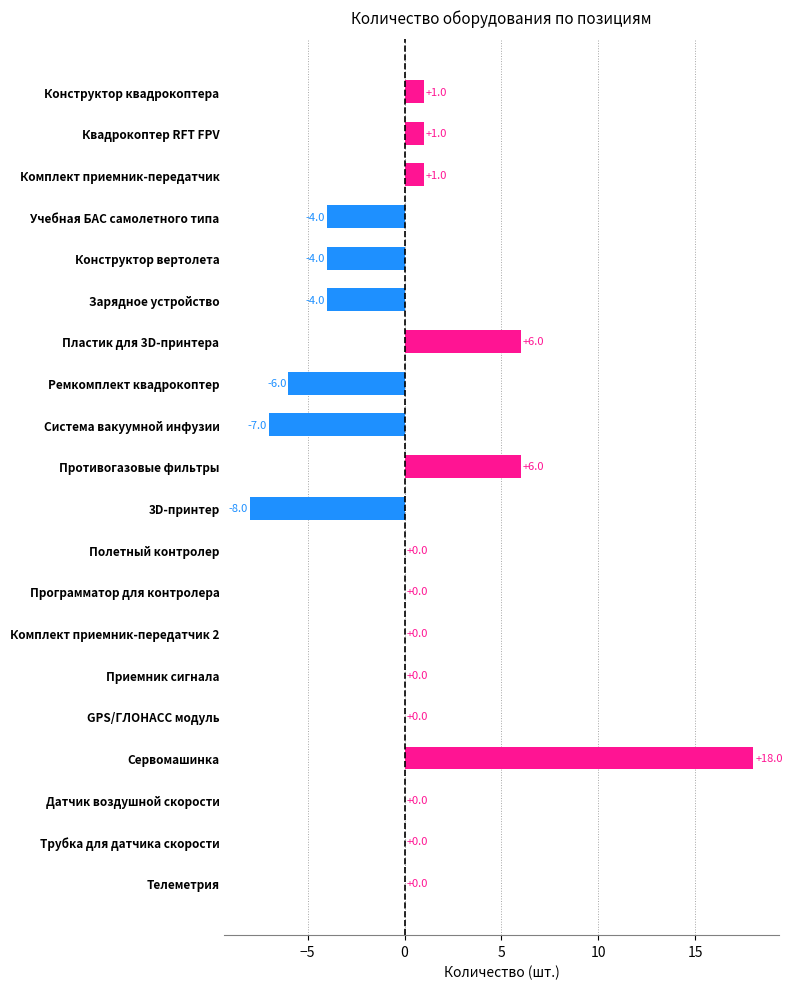

Which label corresponds to the largest value in the chart?

Сервомашинка